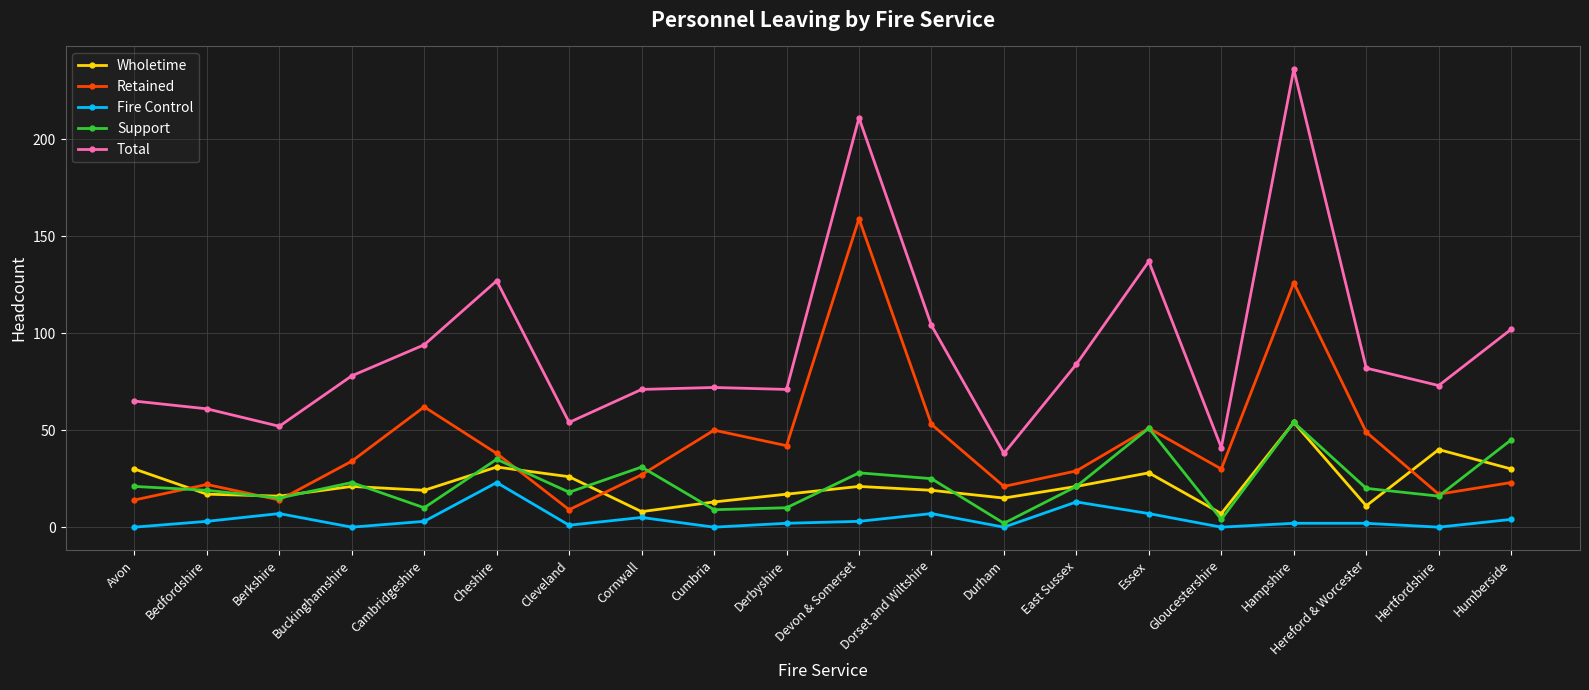

What is the value of the Fire Control point at the 5th from the left?

3